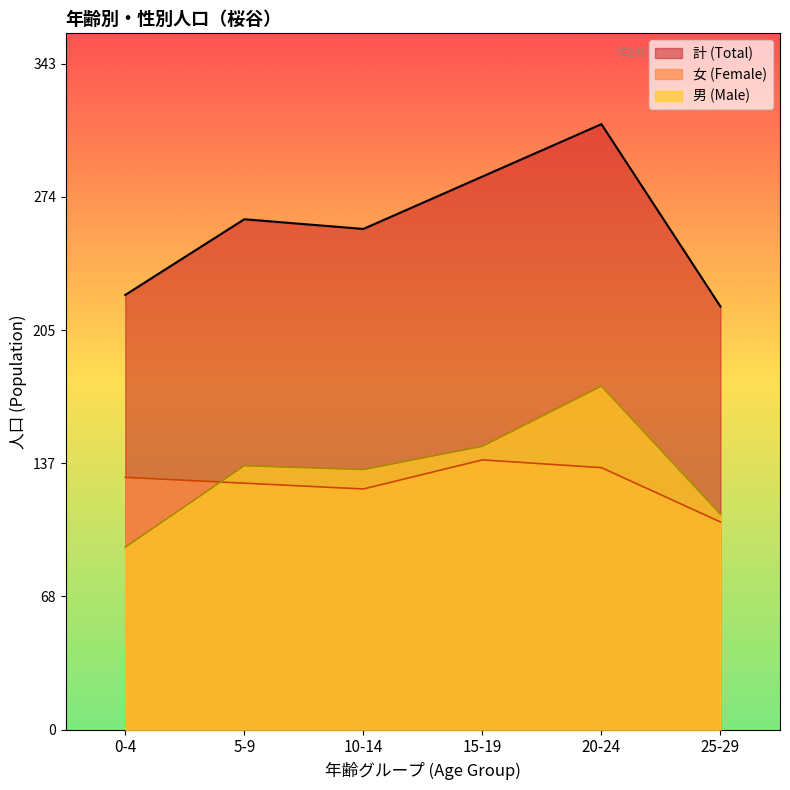

How many times do 女 (Female) and 男 (Male) cross each other?

1